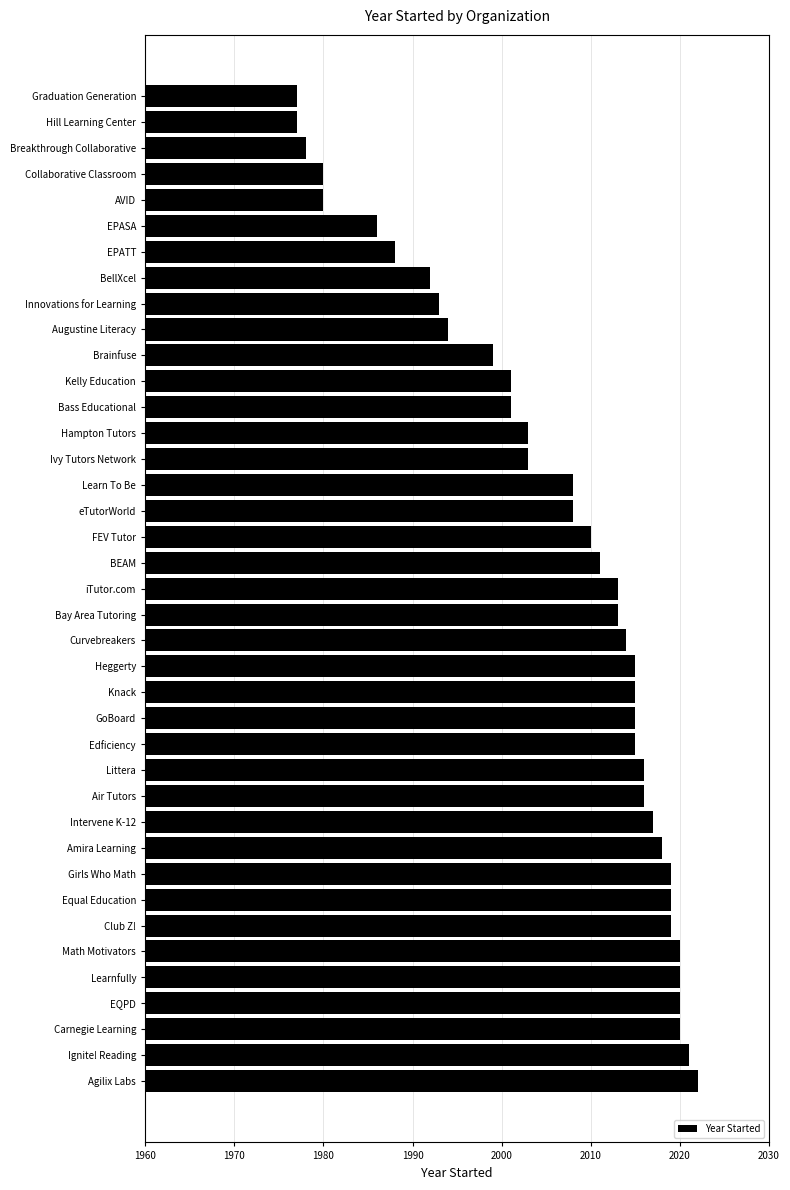

Is it true that the value at Augustine Literacy is 1994?

True